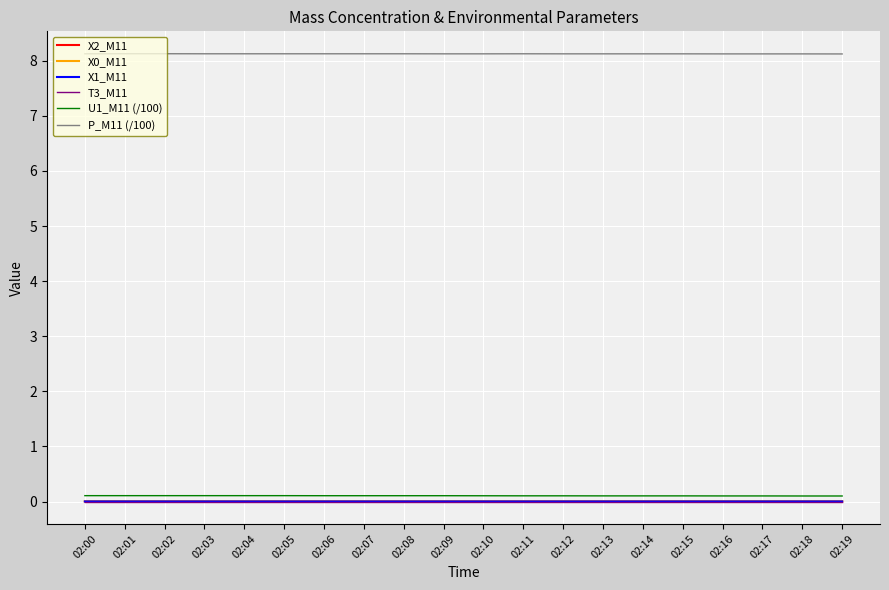

True or false: X1_M11 and X2_M11 intersect in this chart.

False